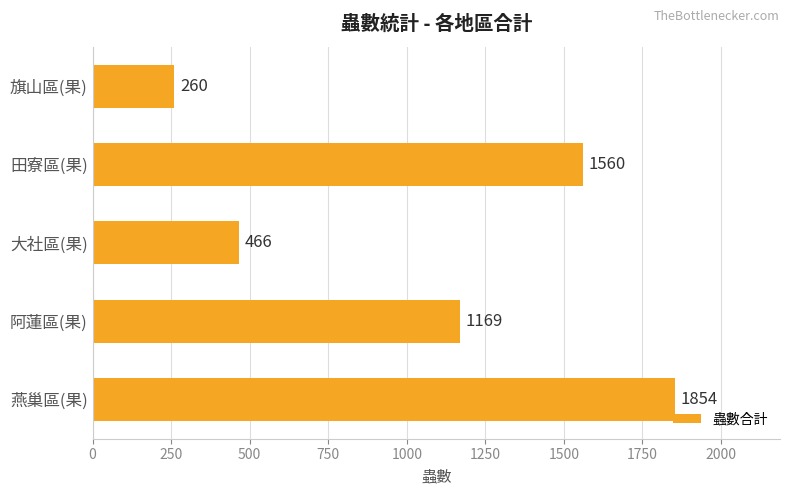

The chart shows a value of 748 at 大社區(果). True or false?

False